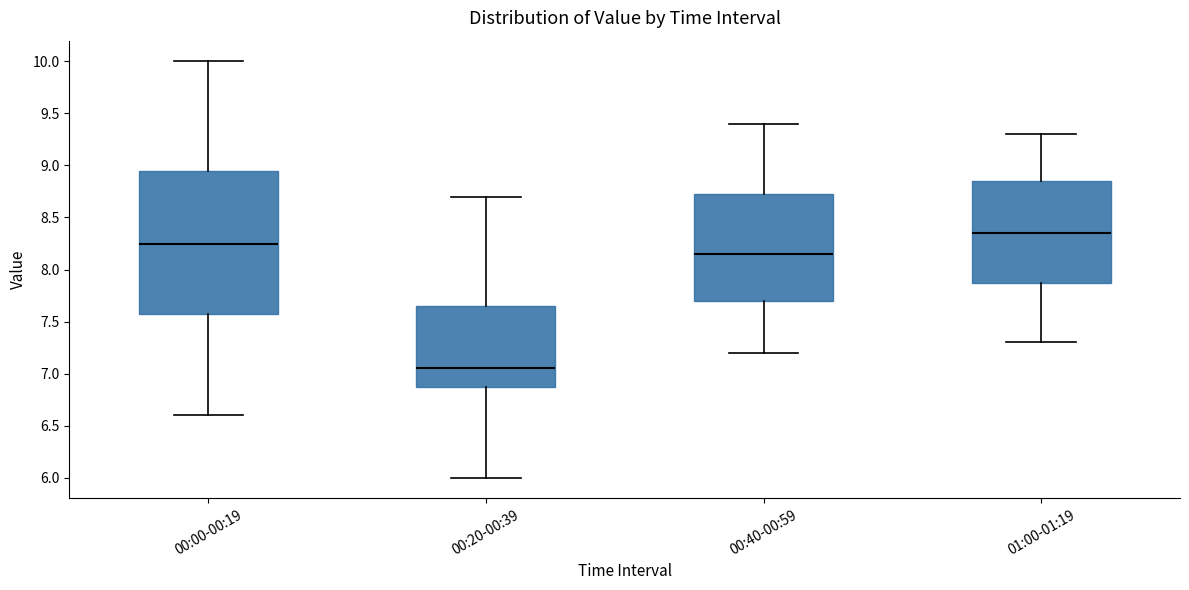

Comparing the boxes themselves (not the whiskers), which one is the tallest?

00:00-00:19